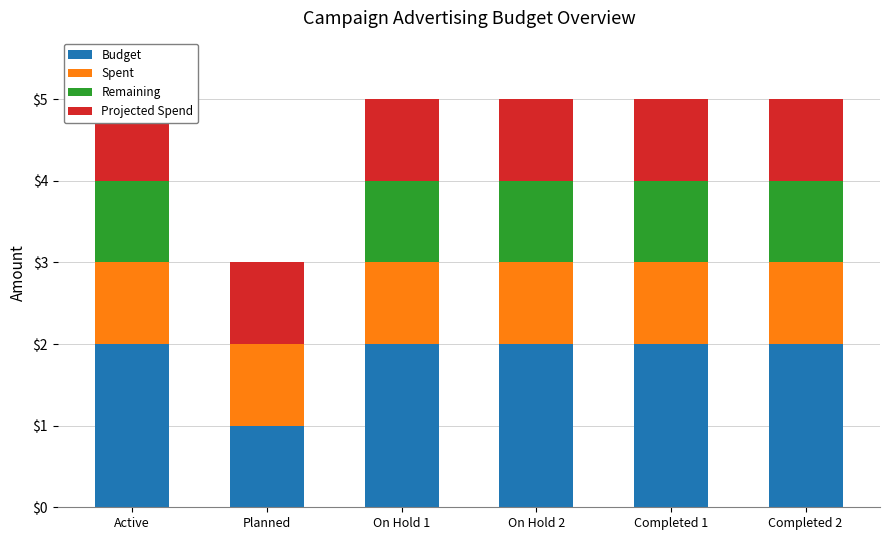

What are all the series names shown in the legend?

Budget, Spent, Remaining, Projected Spend